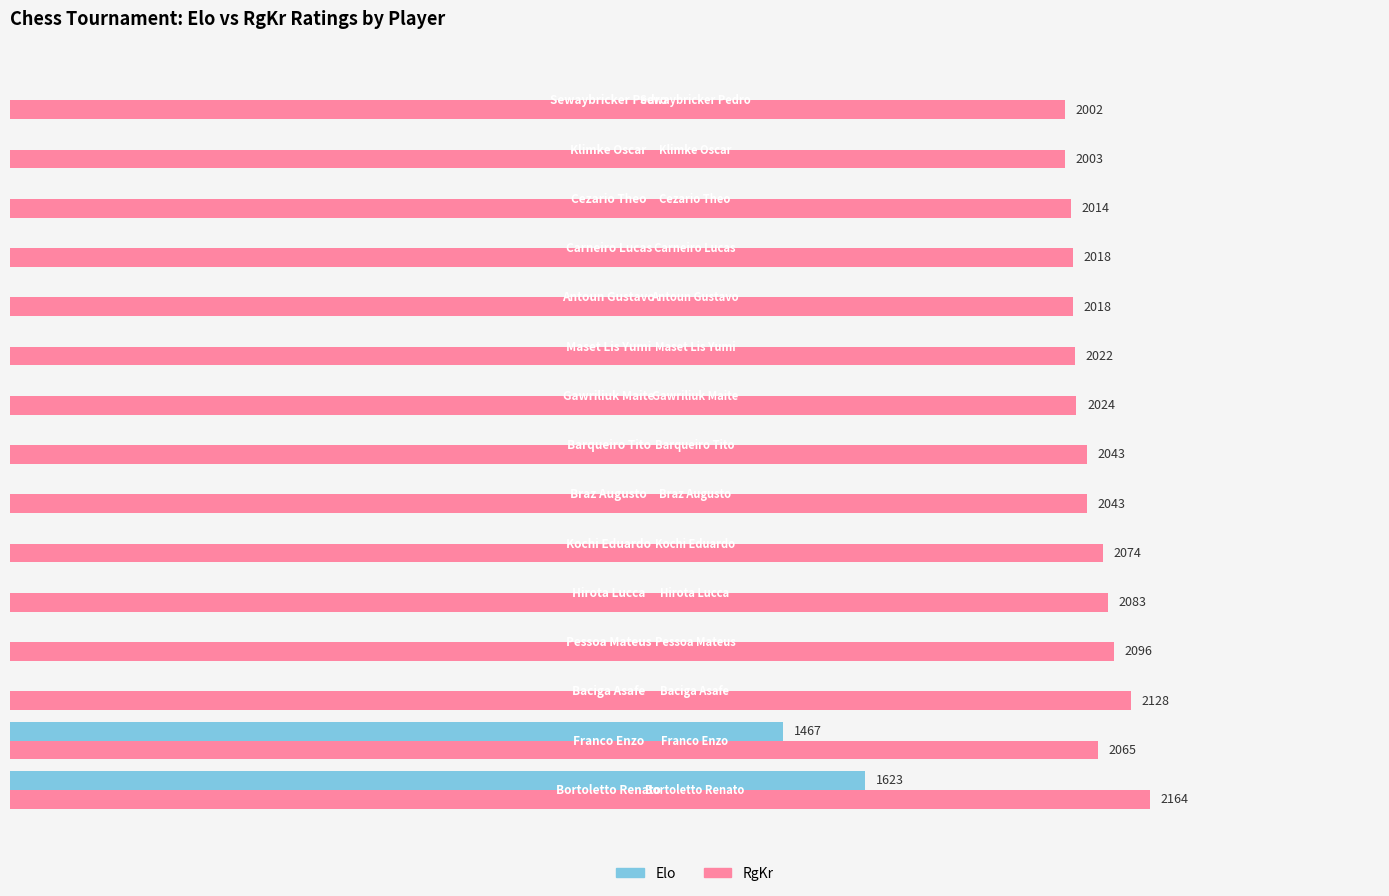

At which label is Elo closest to 811?

Franco Enzo